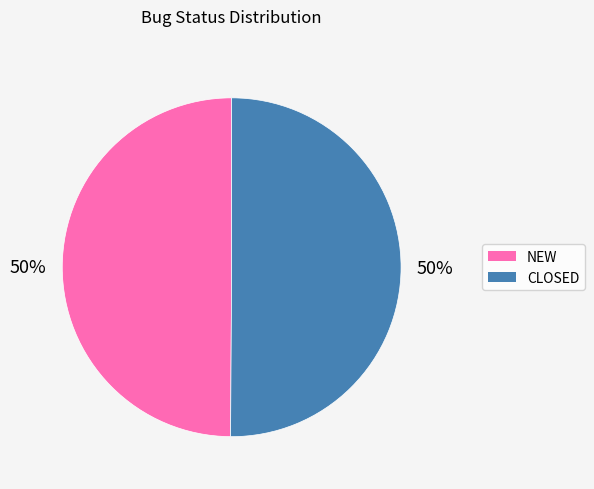

What percentage is the CLOSED slice, to the nearest percent?

50%